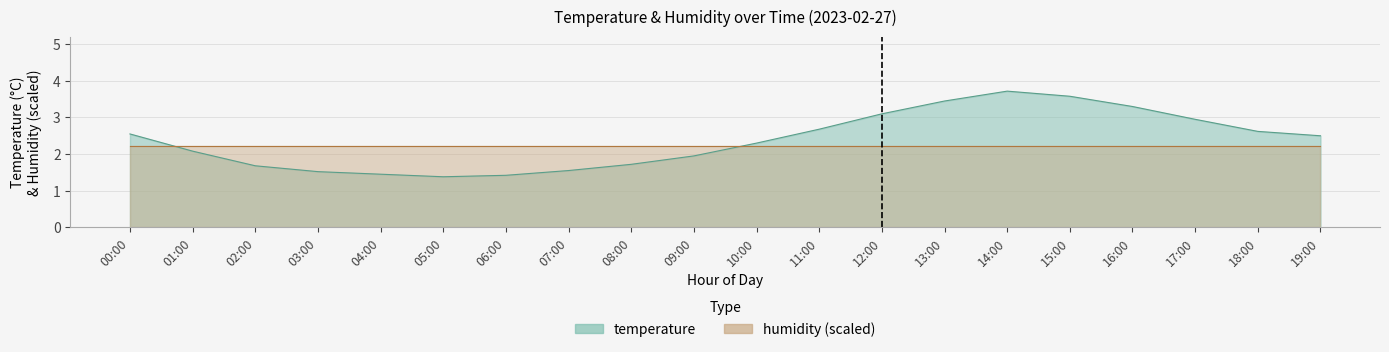

How many data points are less than 2?

8